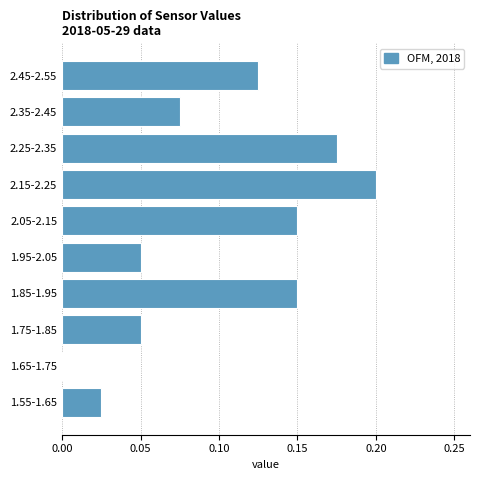

What is the sum of all values?

1.0